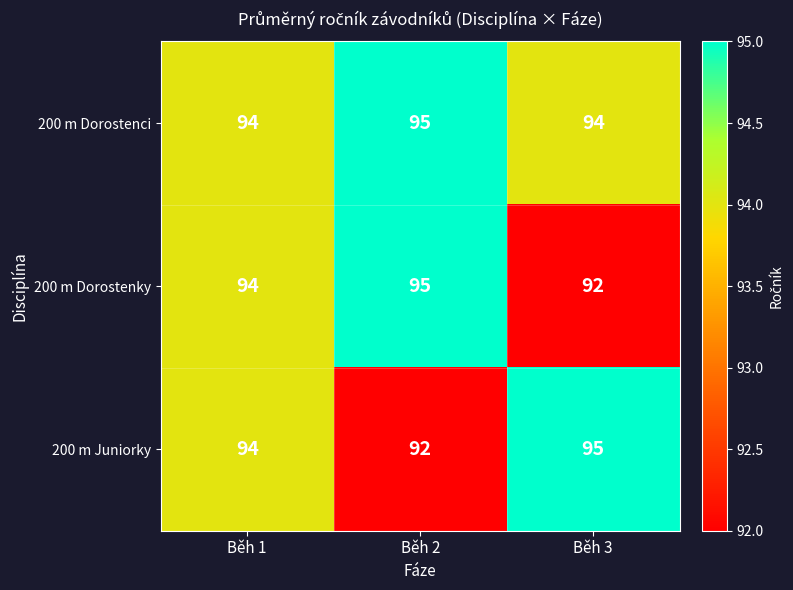

Count the 200 m Juniorky values in the range 92 to 95.

3